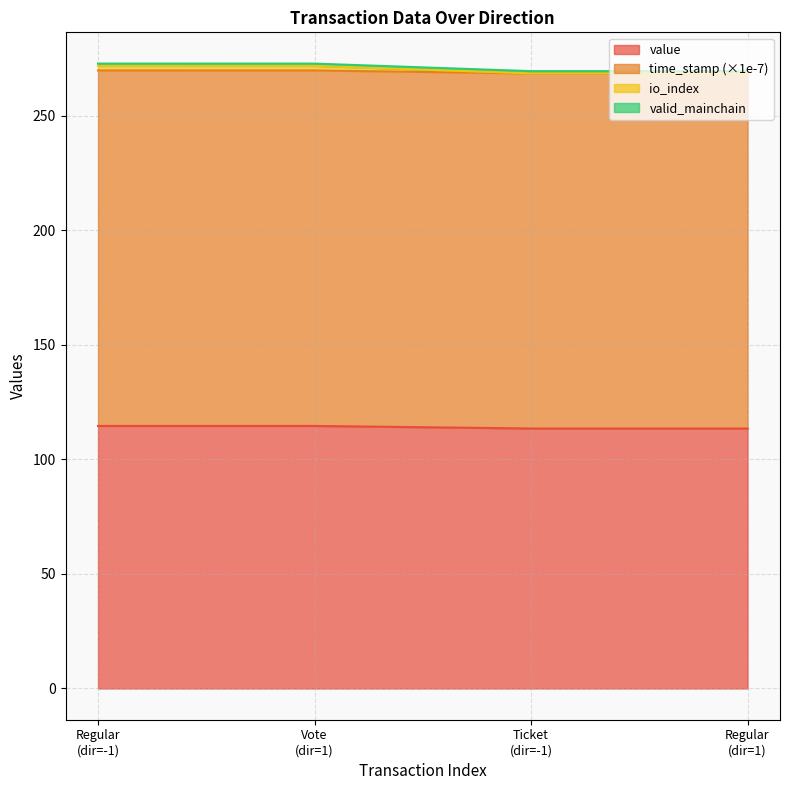

Is it true that time_stamp equals 64.9 at 1?

False